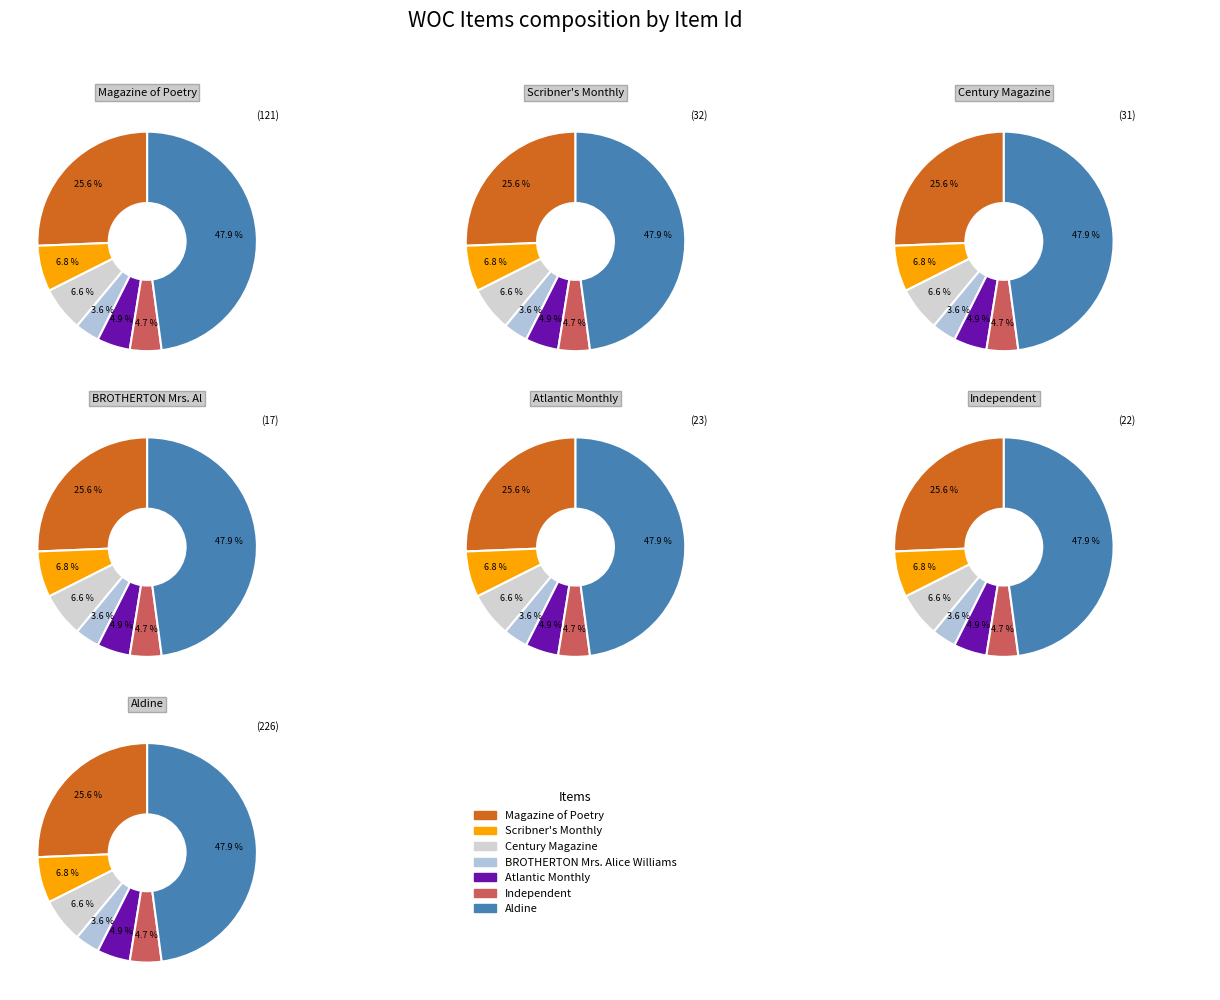

To the nearest percent, what is the difference between the largest and smallest slice percentages?

44%